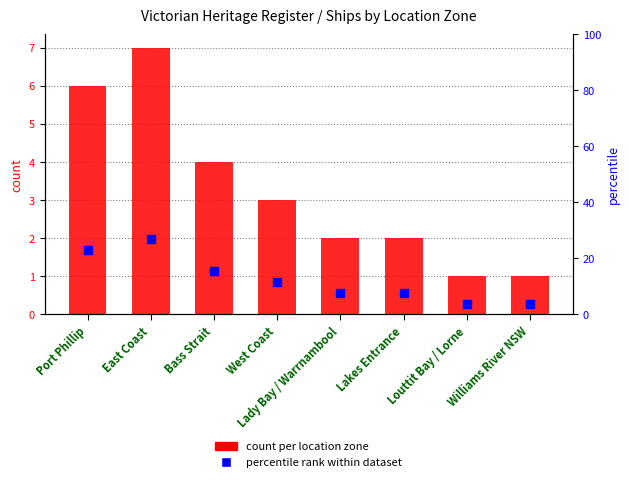

Is the value of percentile rank within dataset at Williams River NSW greater than the value of count per location zone at Lakes Entrance?

Yes